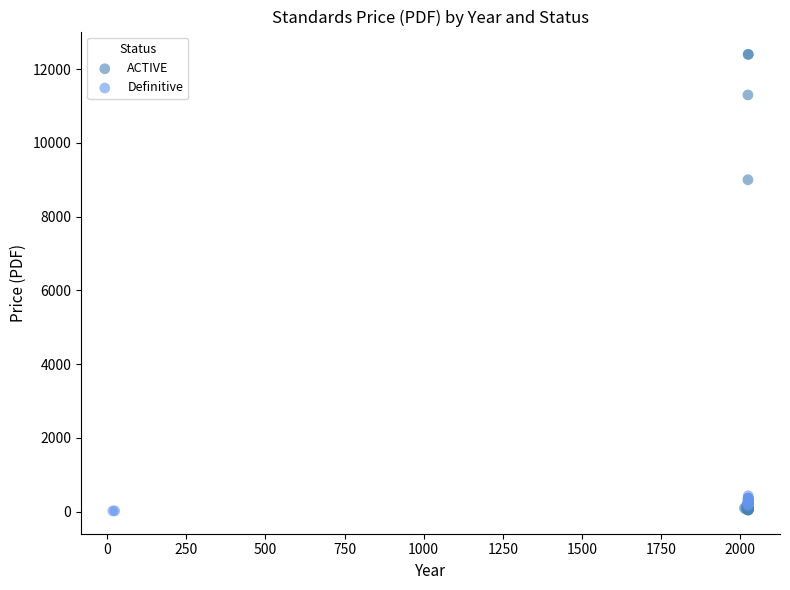

Which series has the largest Y range (max minus min)?

ACTIVE